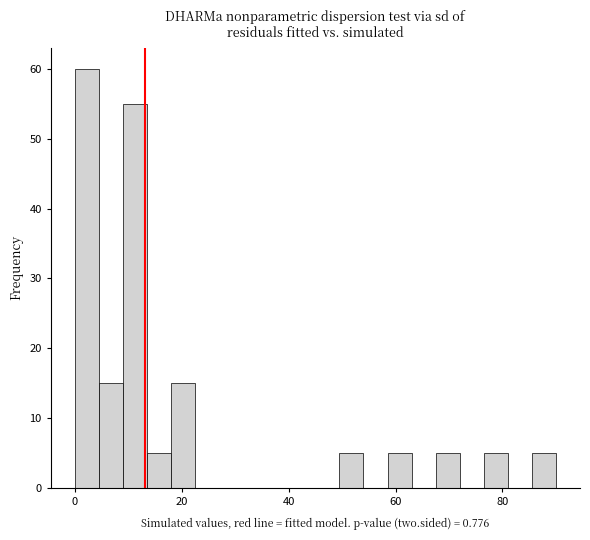

Around what value on the x-axis is the tallest bar? Give the approximate position of its centre, as read against the axis.

2